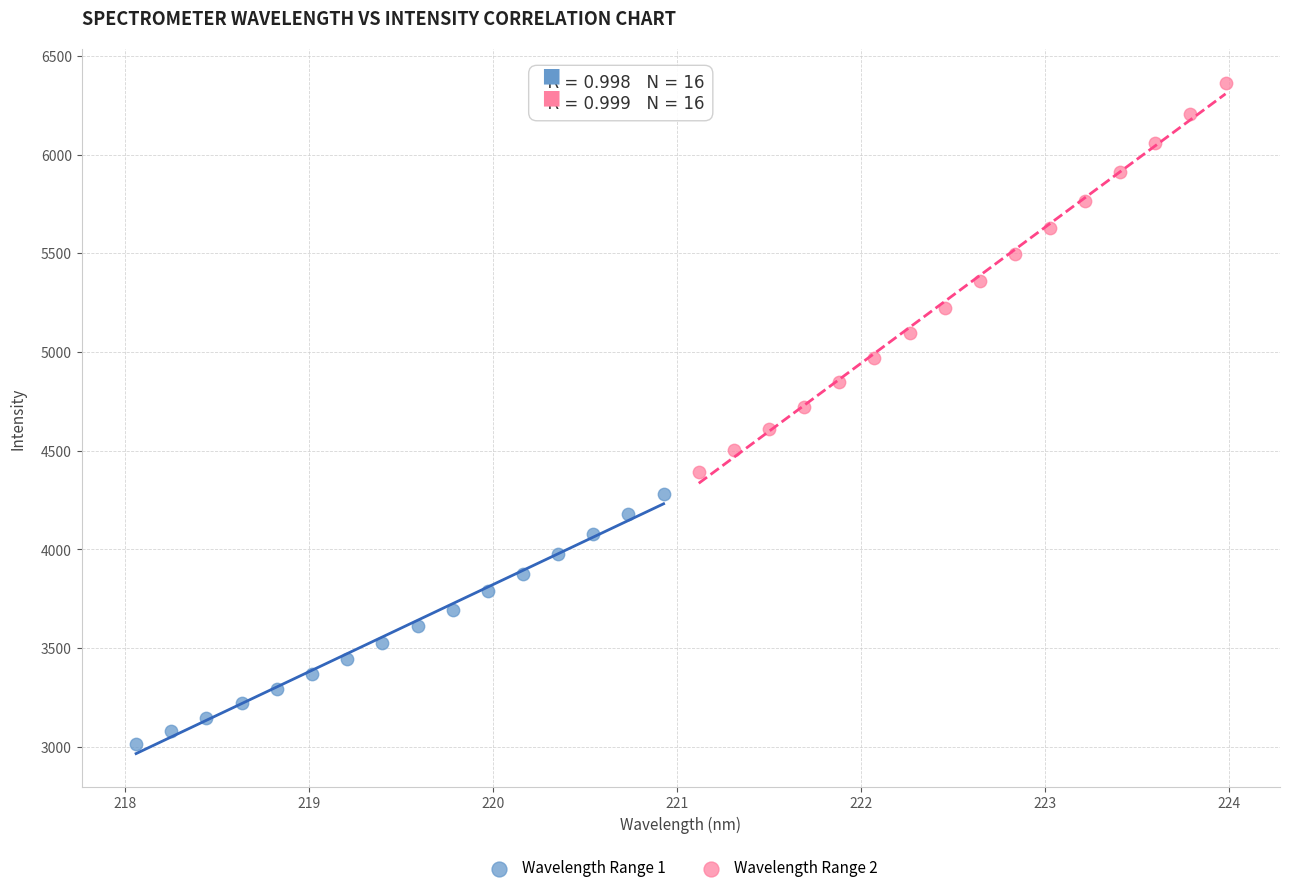

Which series reaches the minimum Y coordinate?

Wavelength Range 1